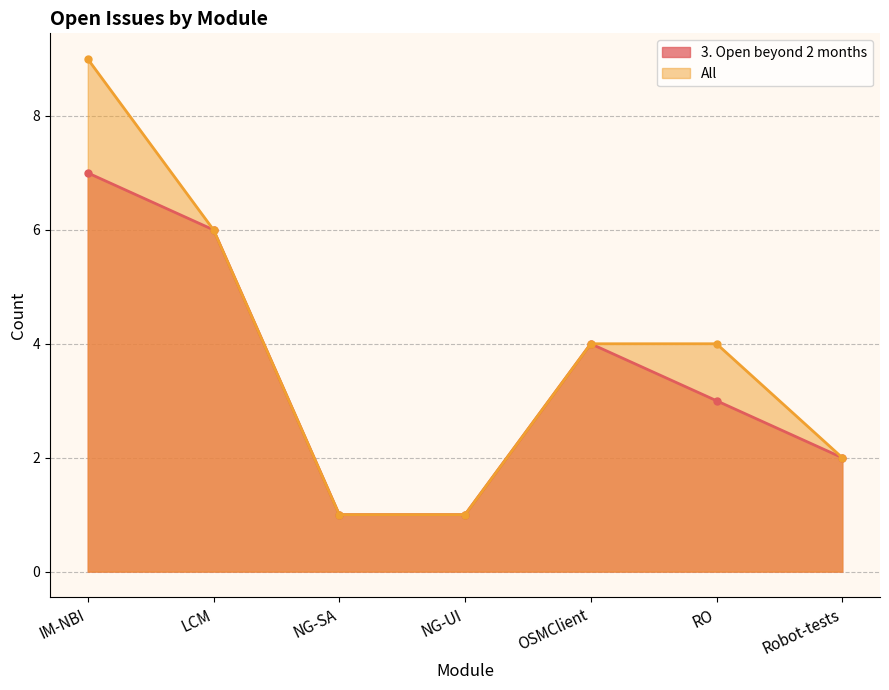

What is the sum of all 3. Open beyond 2 months values?

24